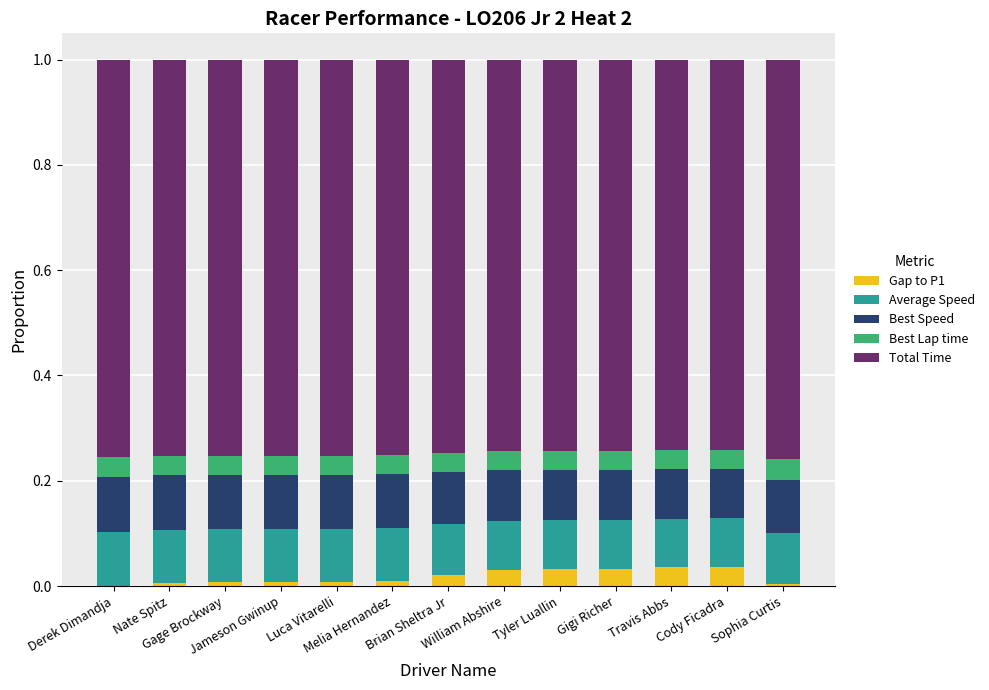

What is the label of the 7th bar from the left?

Brian Sheltra Jr